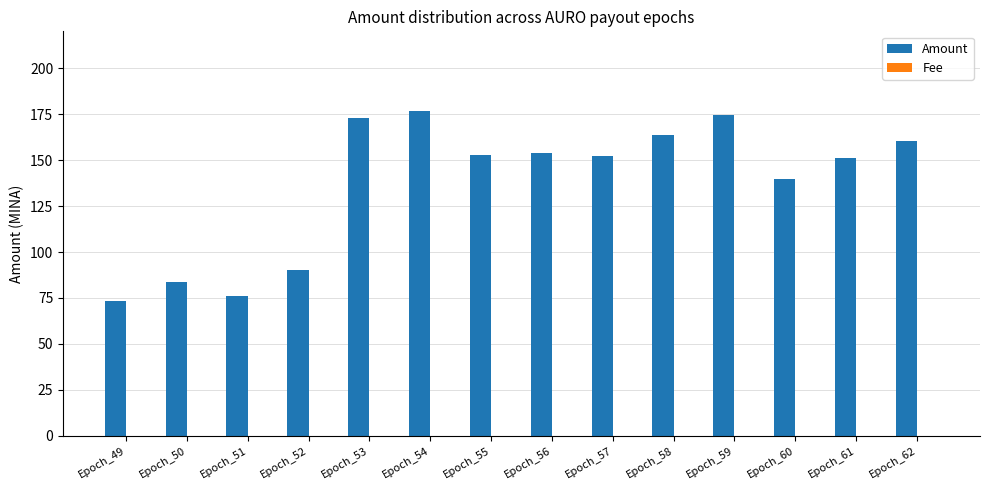

At which label is Amount closest to 125?

Epoch_60